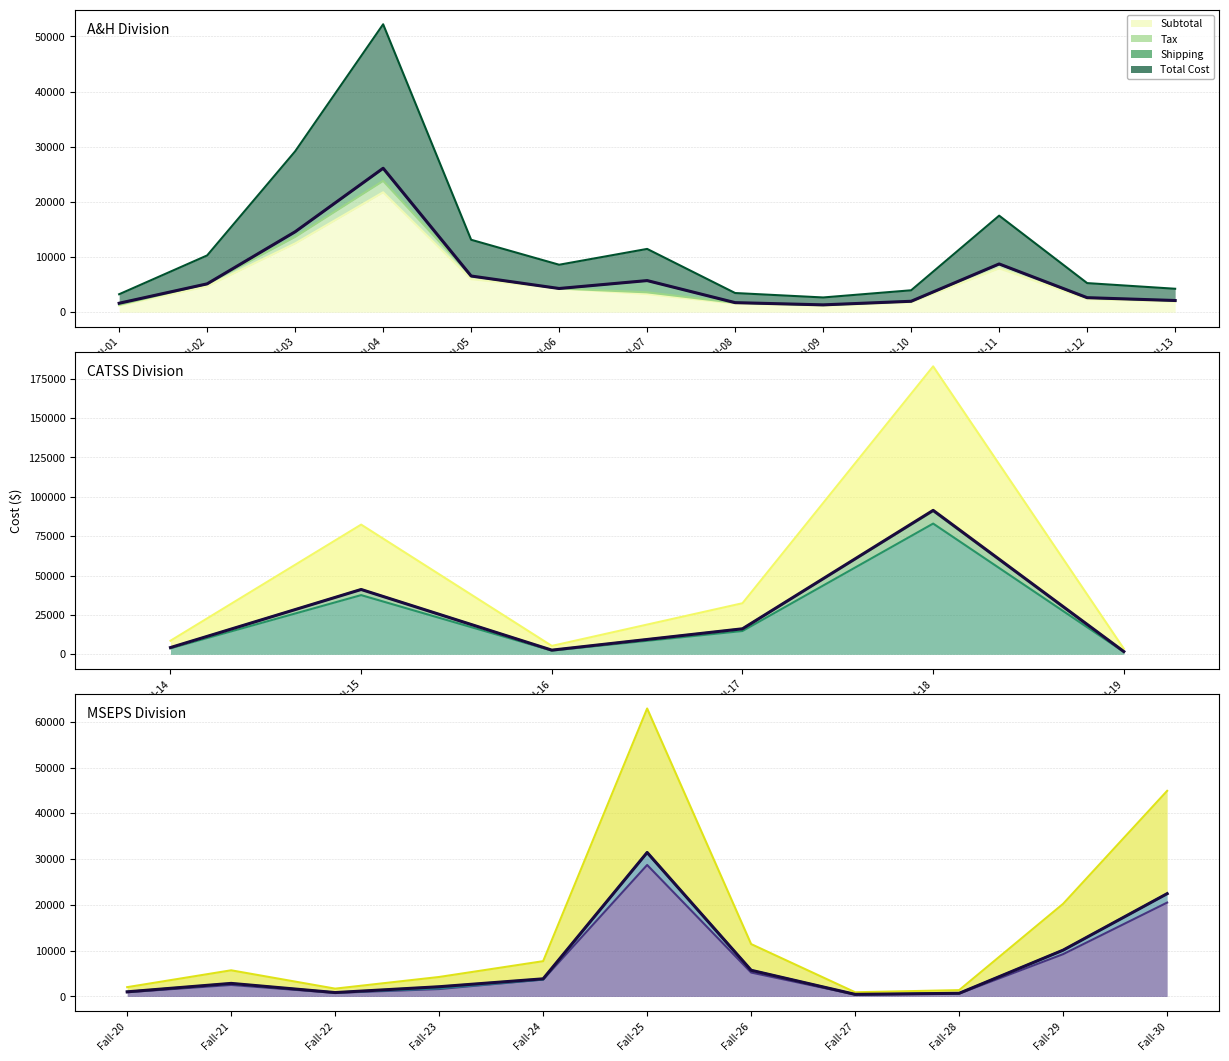

Which series has the largest range (max minus min)?

Total Cost